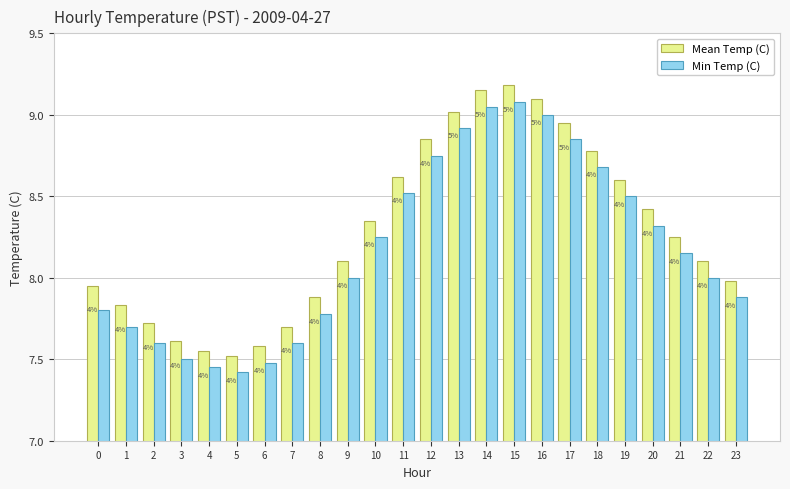

What is the difference between the maximum and minimum values in the Mean Temp (C) series?

1.7